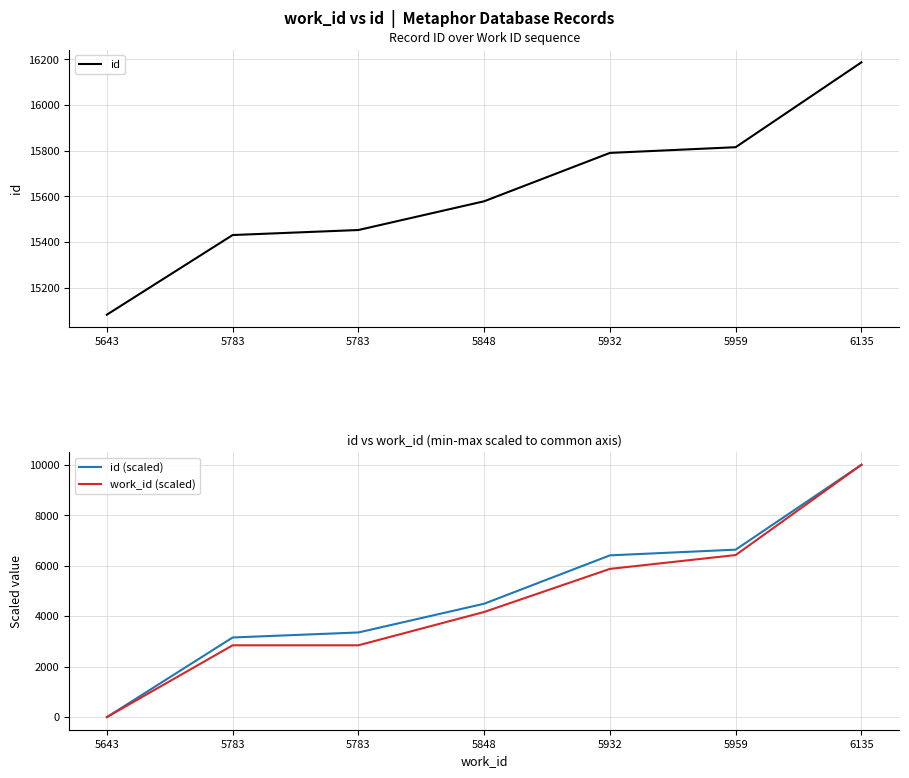

Reading left to right, what are all the values shown in this chart?

id: 5643=15081.0	5783=15430.0	5783=15452.0	5848=15578.0	5932=15790.0	5959=15815.0	6135=16187.0
id (scaled): 5643=0.0	5783=3155.5	5783=3354.4	5848=4493.7	5932=6410.5	5959=6636.5	6135=10000.0
work_id (scaled): 5643=0.0	5783=2845.5	5783=2845.5	5848=4166.7	5932=5874.0	5959=6422.8	6135=10000.0